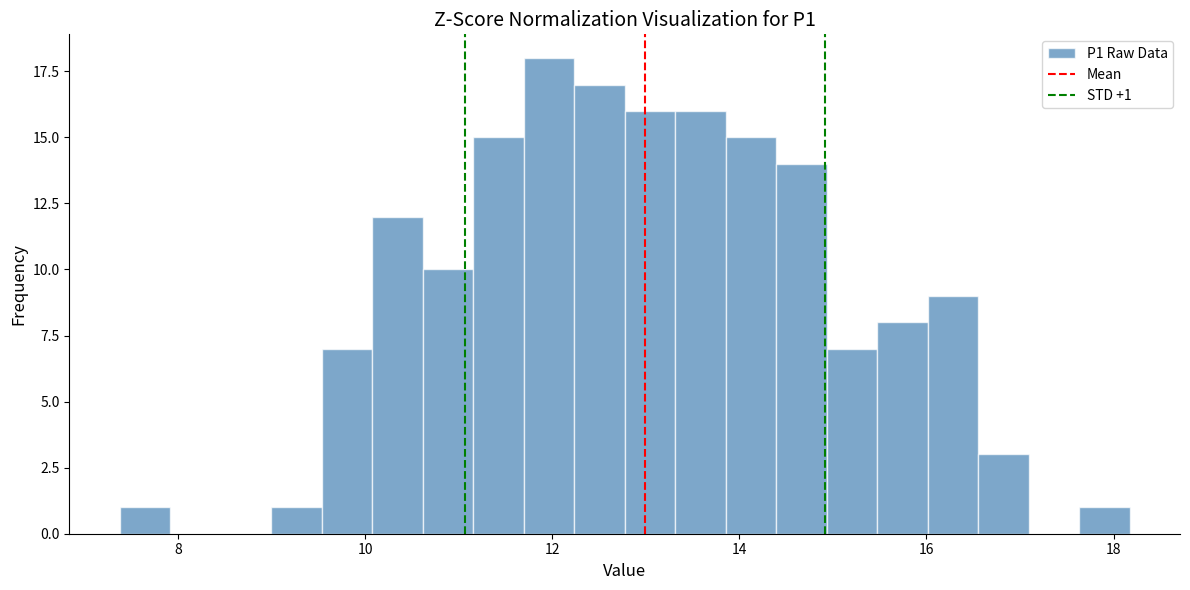

Read against the x-axis, roughly where is the centre of the tallest bar?

12.0